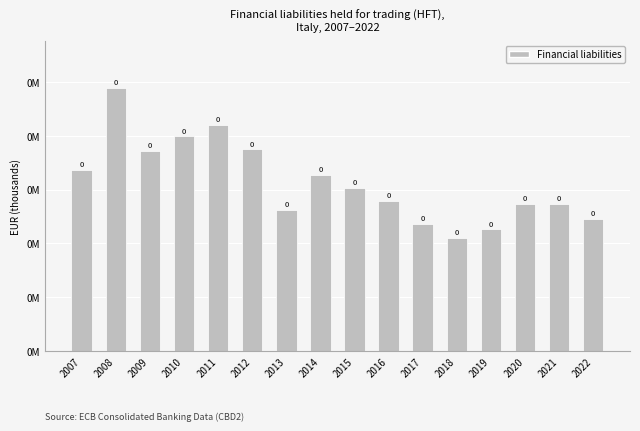

Reading left to right, extract all data points from this chart.

2007=168331.4	2008=244362.5	2009=185687.7	2010=199377.3	2011=210239.5	2012=187338.6	2013=130834.7	2014=163416.2	2015=151325.0	2016=139334.7	2017=118066.7	2018=104925.1	2019=113094.3	2020=136437.1	2021=136666.3	2022=122873.7